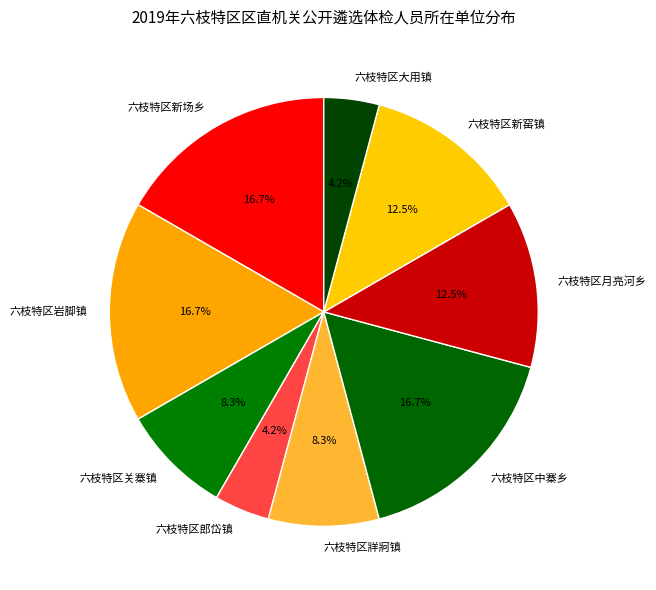

Which has a higher value, 六枝特区月亮河乡 or 六枝特区中寨乡?

六枝特区中寨乡